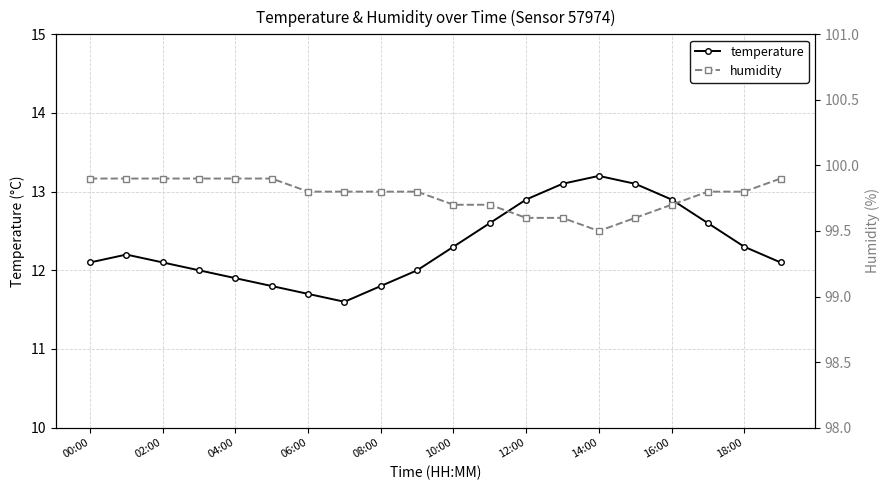

The temperature series shows 18.5 at 14:00. True or false?

False